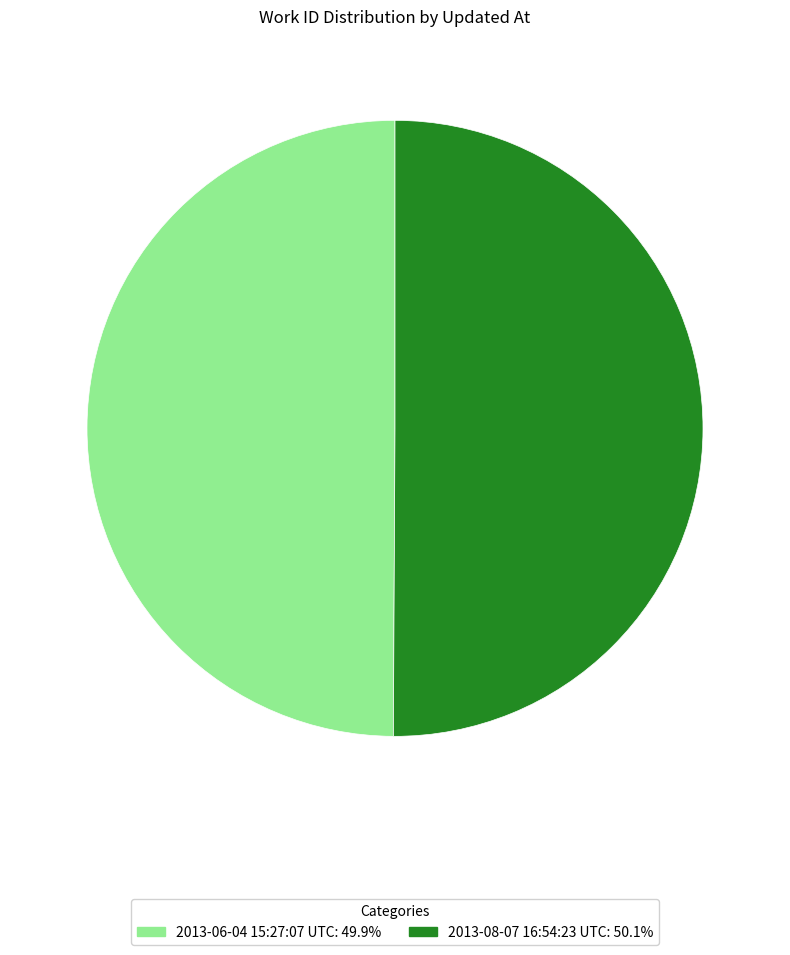

Is it true that 2013-08-07 16:54:23 UTC is 50% of the pie?

True